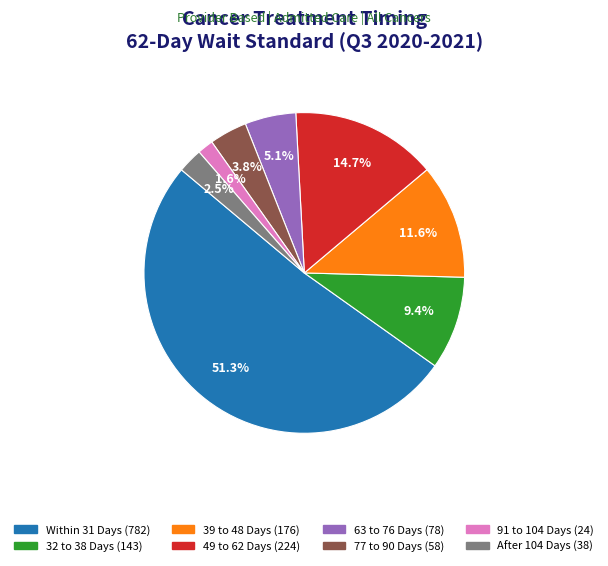

Is there a majority slice in this chart?

Yes